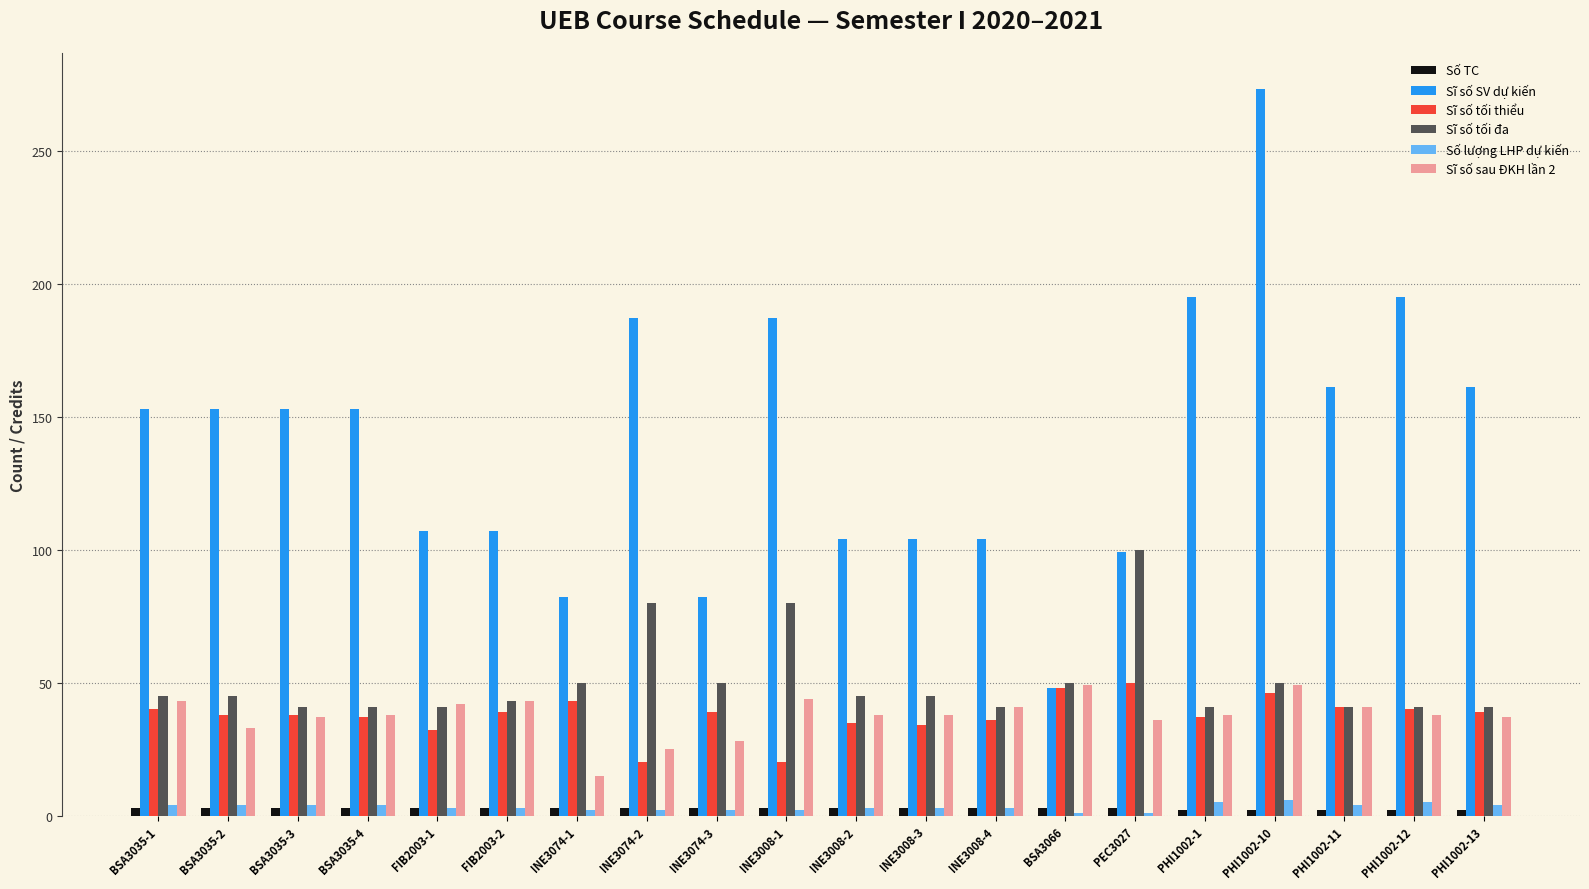

The Sĩ số tối thiểu series shows 37 at PHI1002-1. True or false?

True